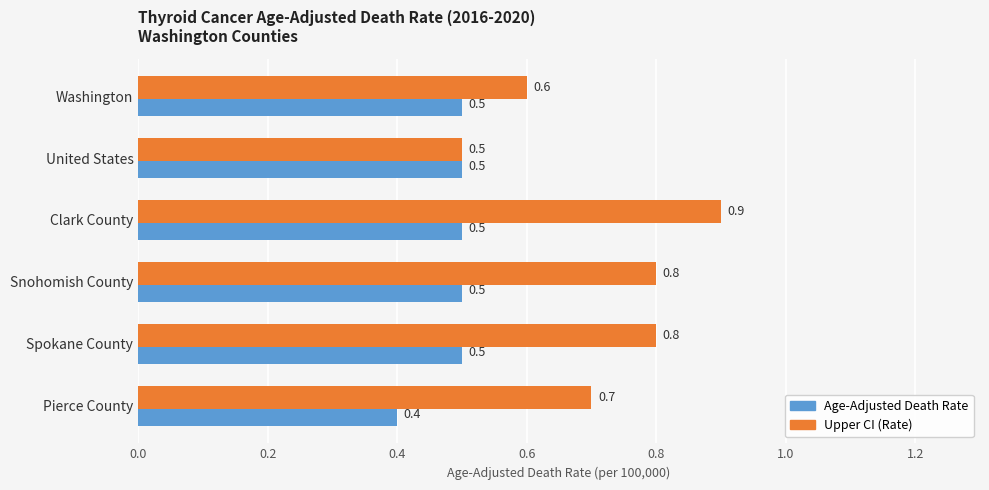

At which label is Age-Adjusted Death Rate closest to 0?

Pierce County